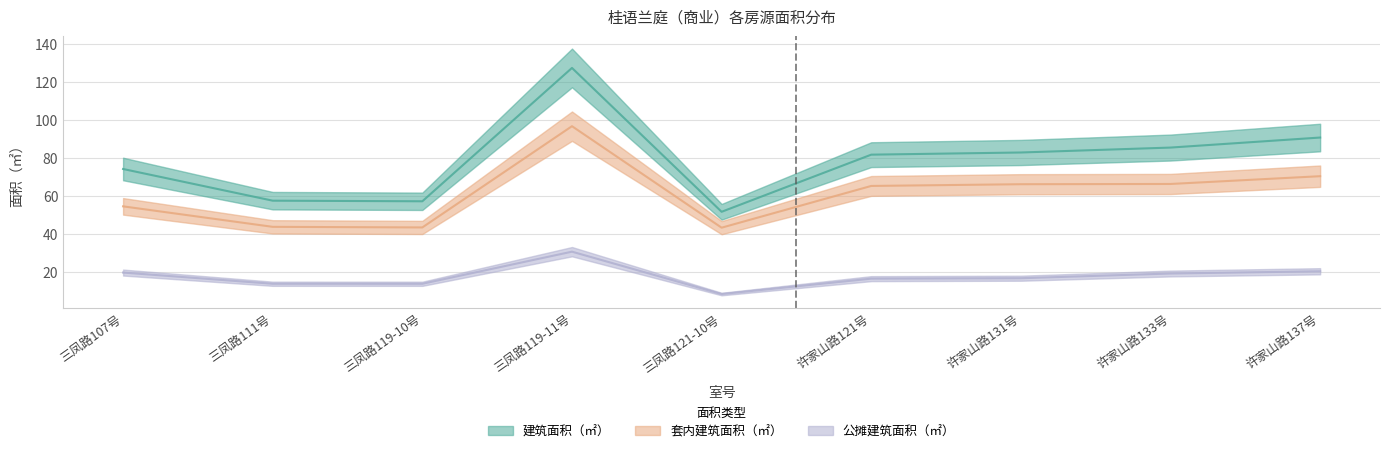

What is the label of the 5th point from the right?

三凤路121-10号